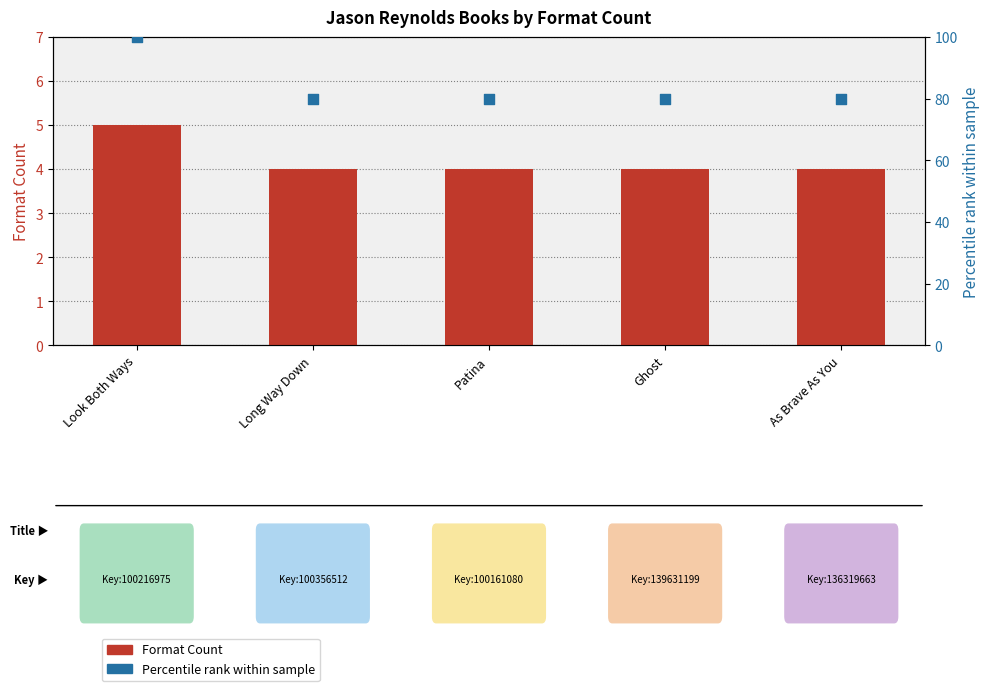

Which series has the largest Y range (max minus min)?

Percentile rank within sample